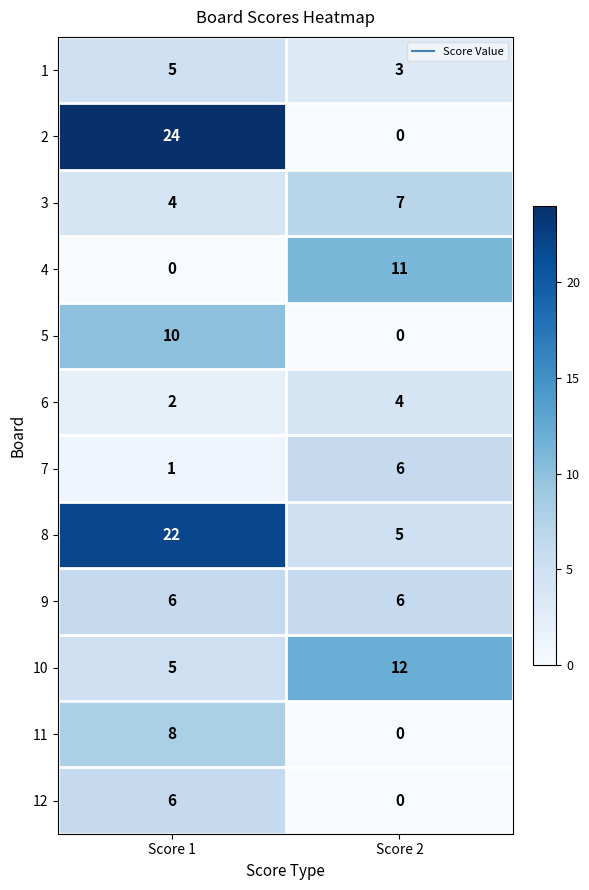

List the labels in order of 12 value, largest first.

Score 1, Score 2